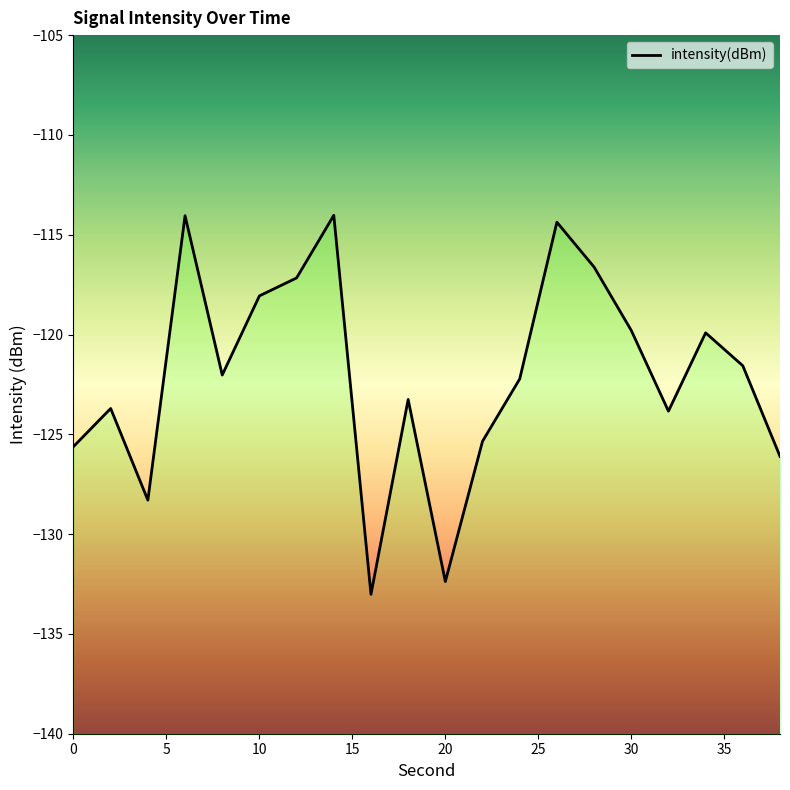

At which category does the chart reach its minimum across all series?

16